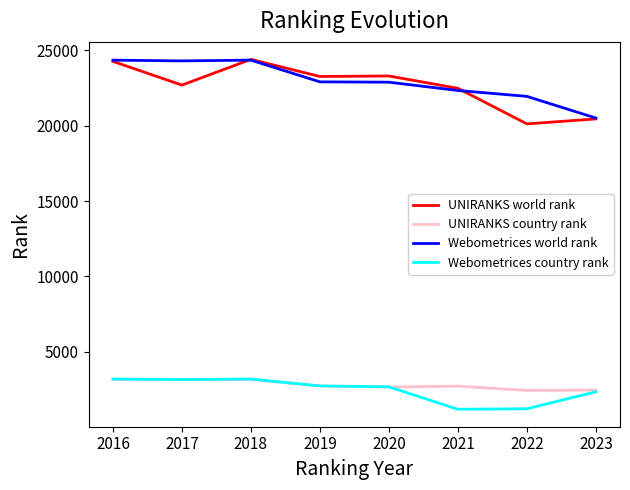

What are all the series names shown in the legend?

UNIRANKS world rank, UNIRANKS country rank, Webometrices world rank, Webometrices country rank